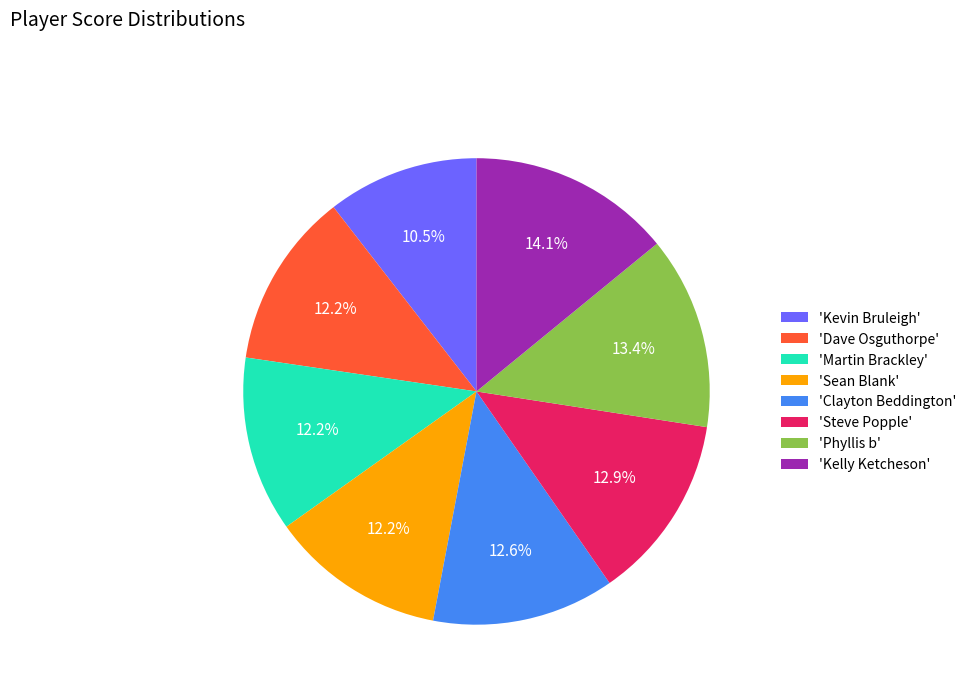

What percentage is NOT represented by 'Clayton Beddington'?

87.4%